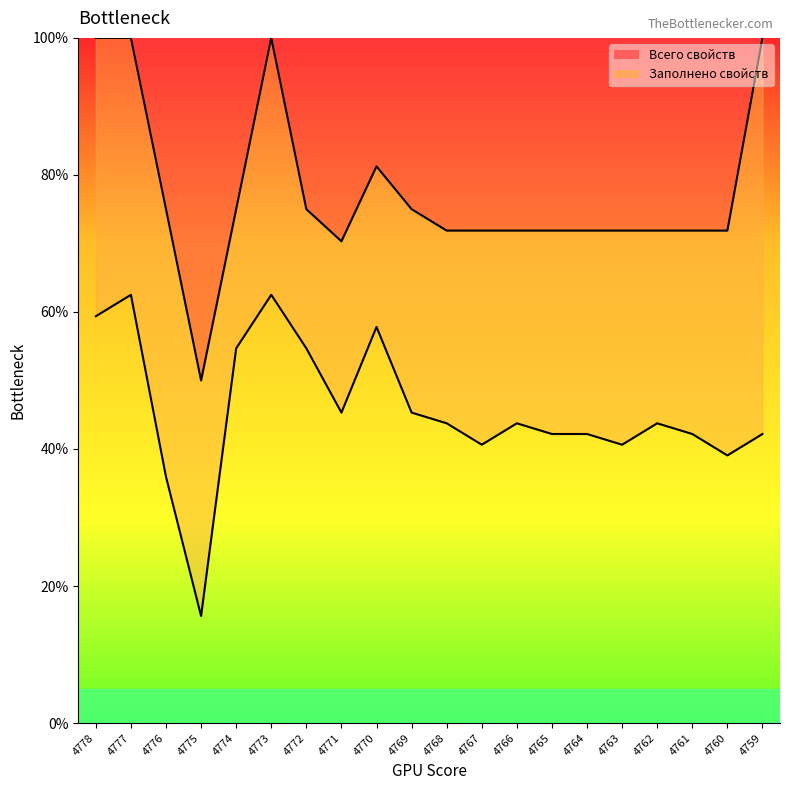

The Всего свойств series shows 117.3 at 4765. True or false?

False